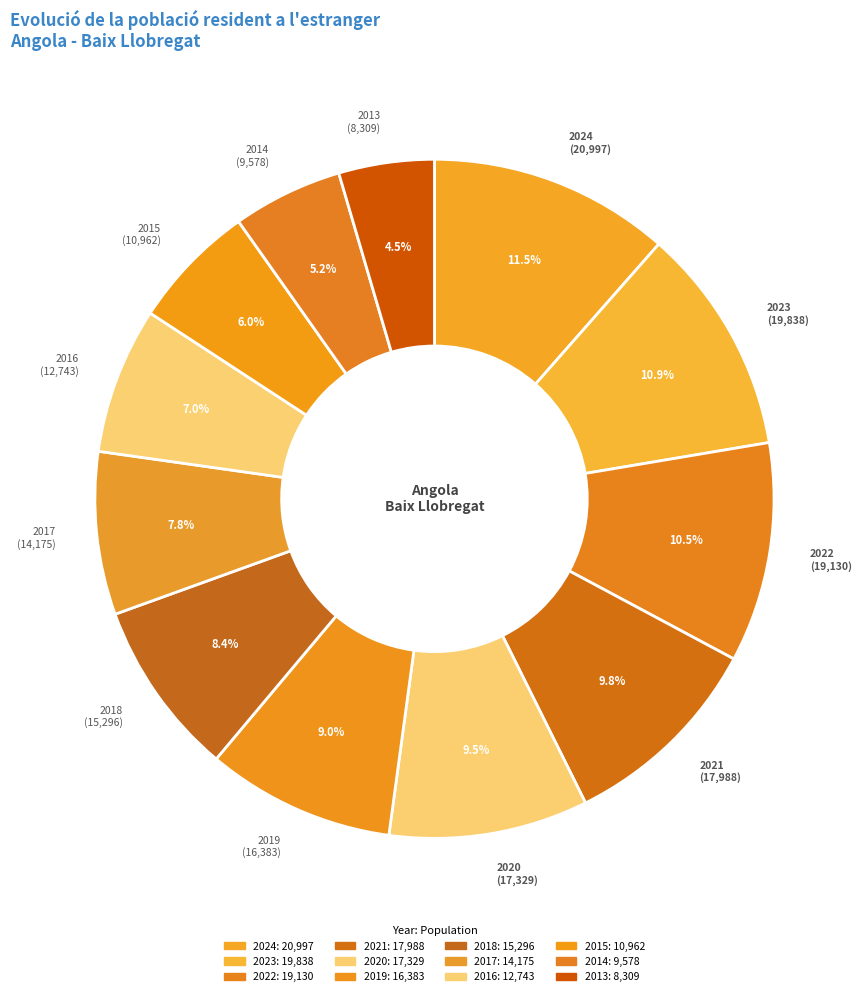

Is the sum of 2022 and 2016 greater than half?

No